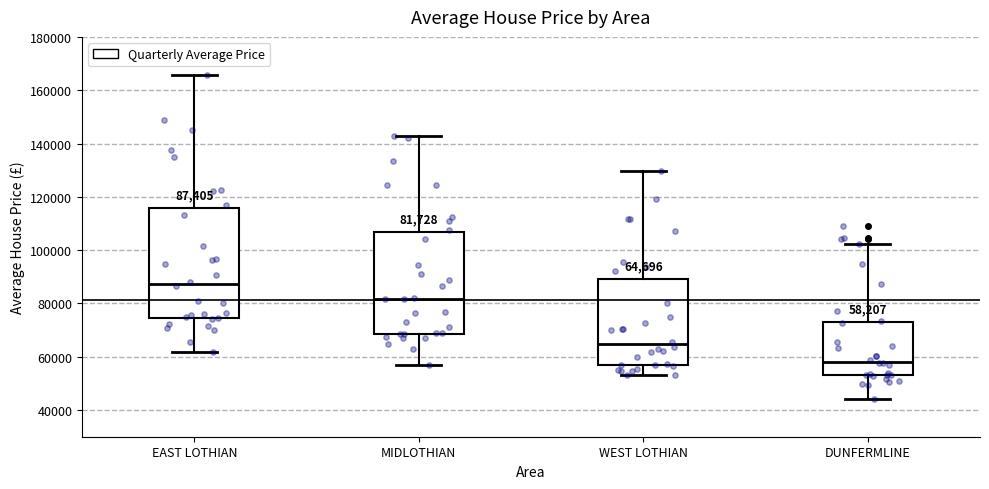

Which box is the tallest, from its lower edge to its upper edge?

EAST LOTHIAN